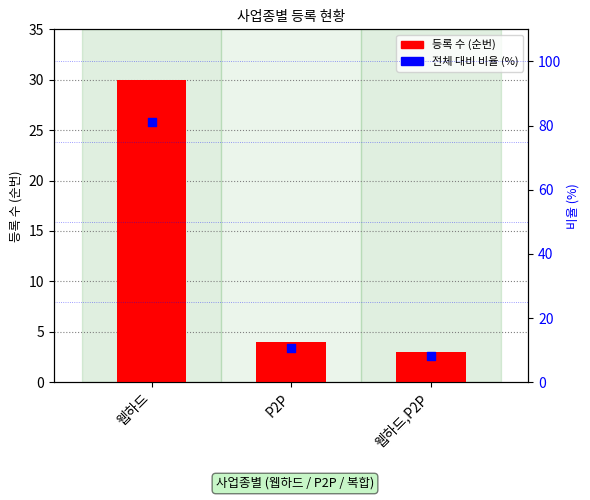

Which series contains the highest Y value?

비율 (%)